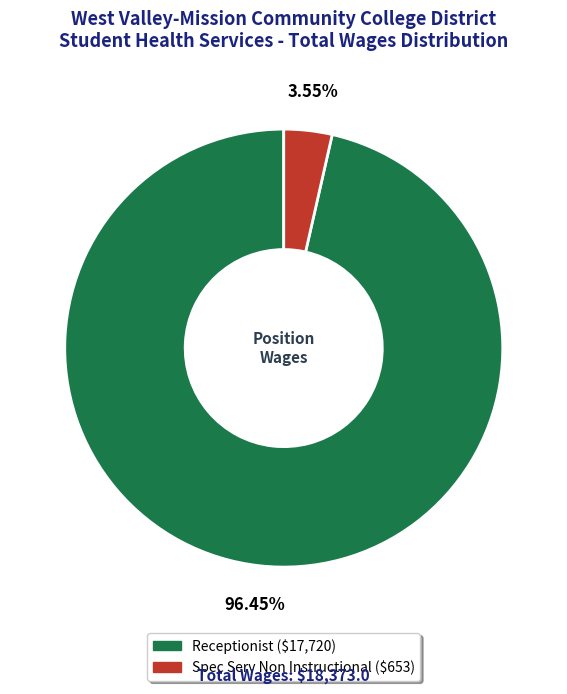

To the nearest percent, what is the difference between the Receptionist and Spec Serv Non Instructional slice percentages?

93%